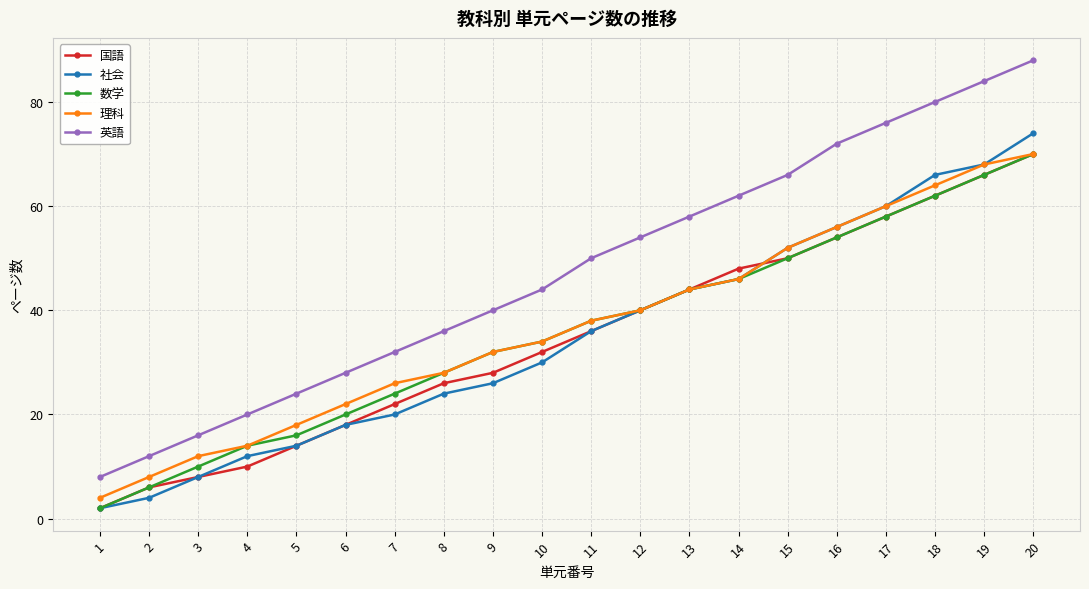

Does the chart have visible grid lines?

Yes